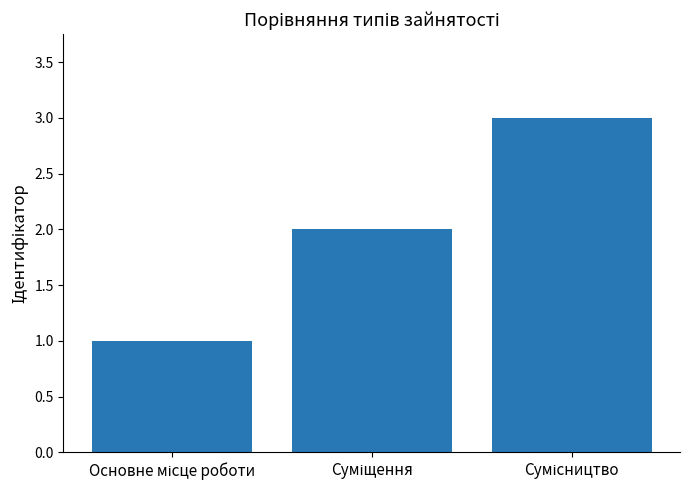

Count the number of categories in the chart.

3